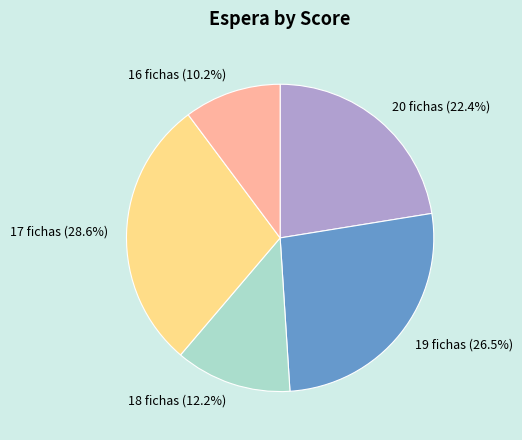

To the nearest percent, what is the combined percentage of 17 fichas and 16 fichas?

39%